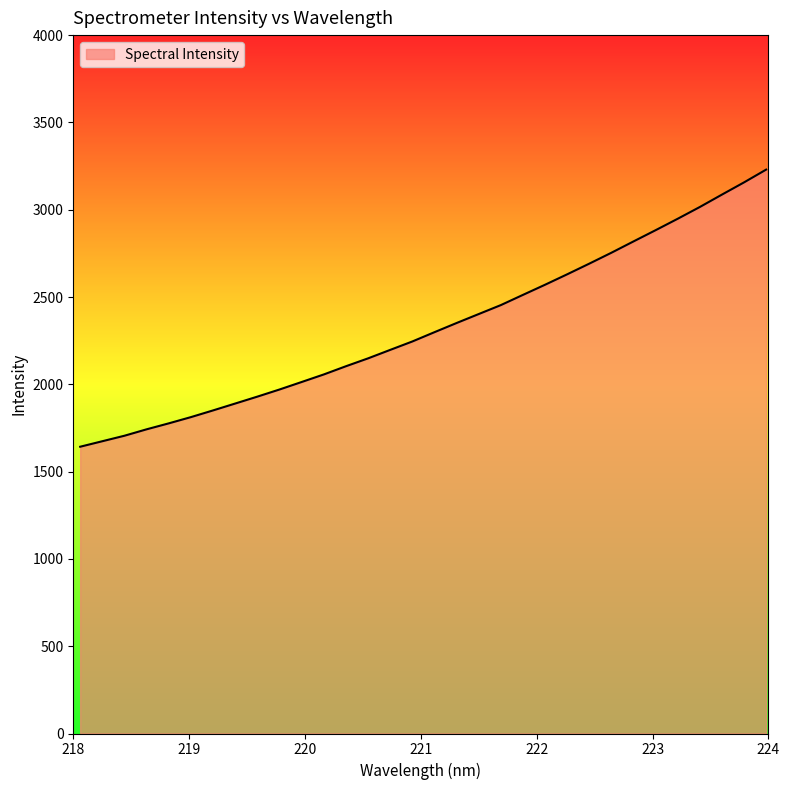

What is the smallest value displayed?

1642.5